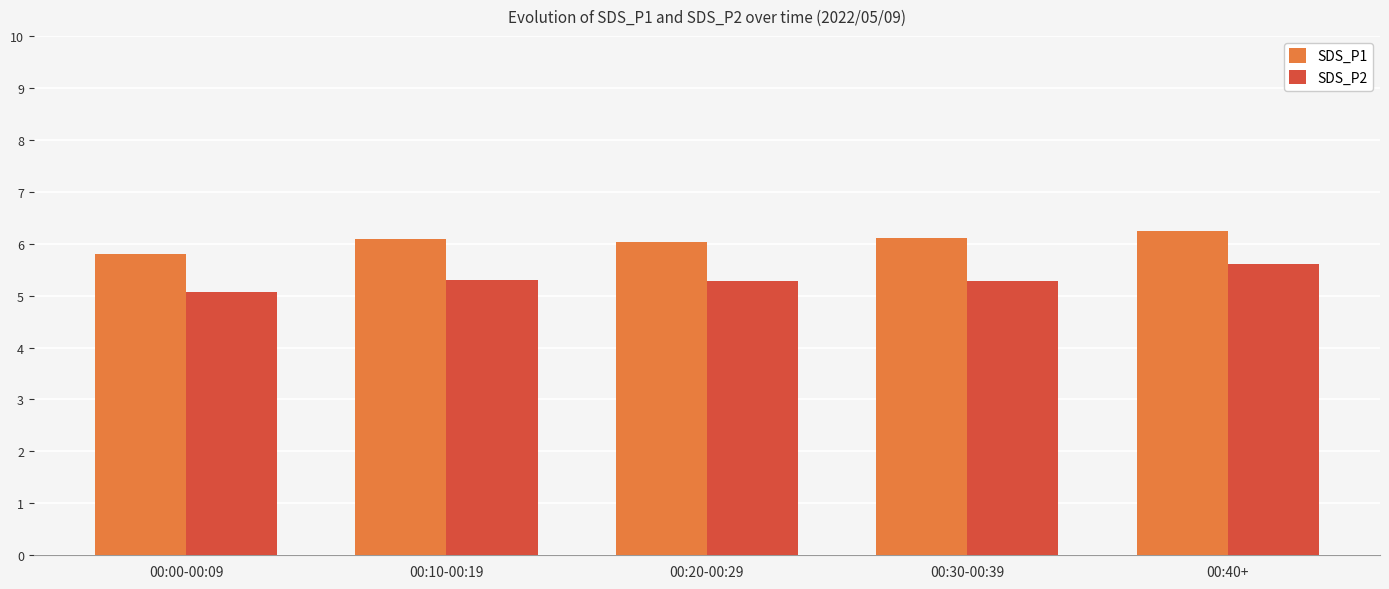

What is the difference between the maximum and second lowest values in the SDS_P1 series?

0.2